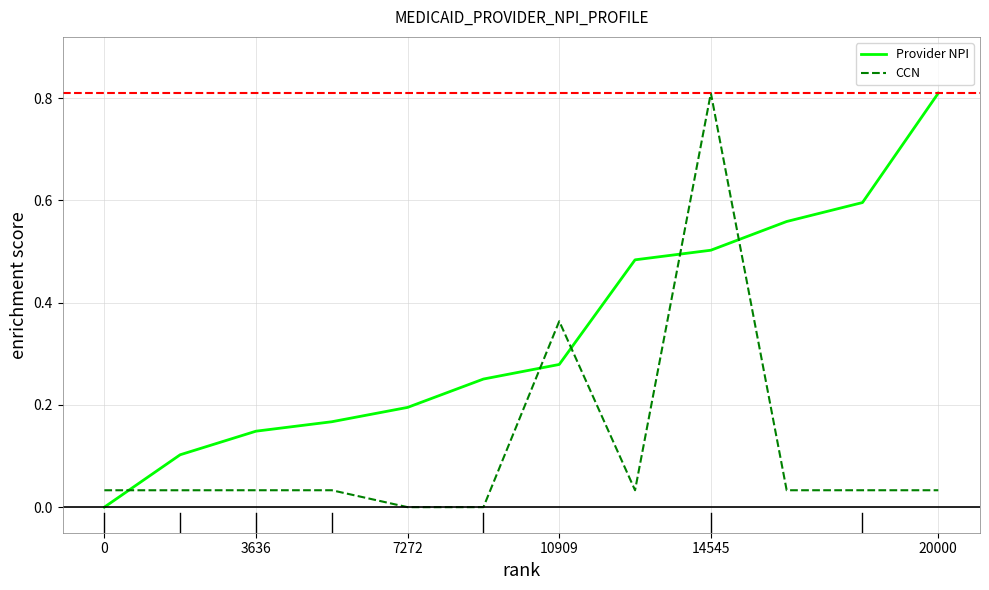

List the series in order of their overall mean, lowest first.

CCN, Provider NPI